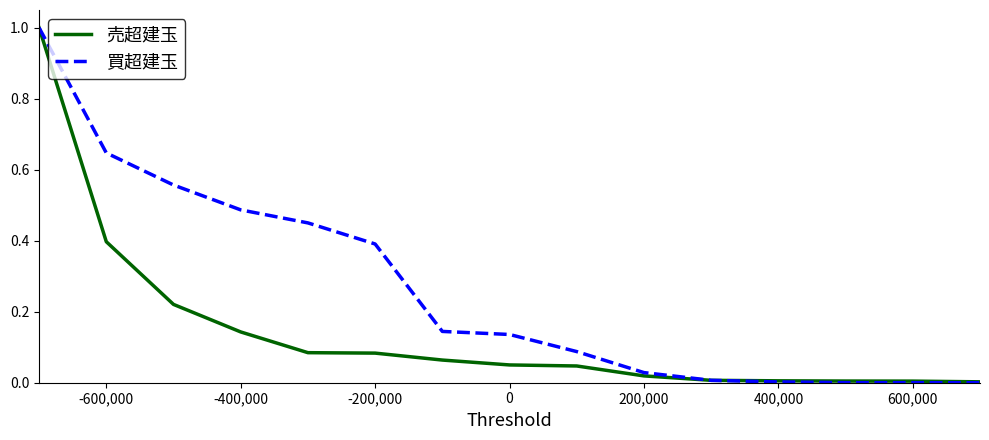

List the series in order of their overall mean, lowest first.

売超建玉, 買超建玉